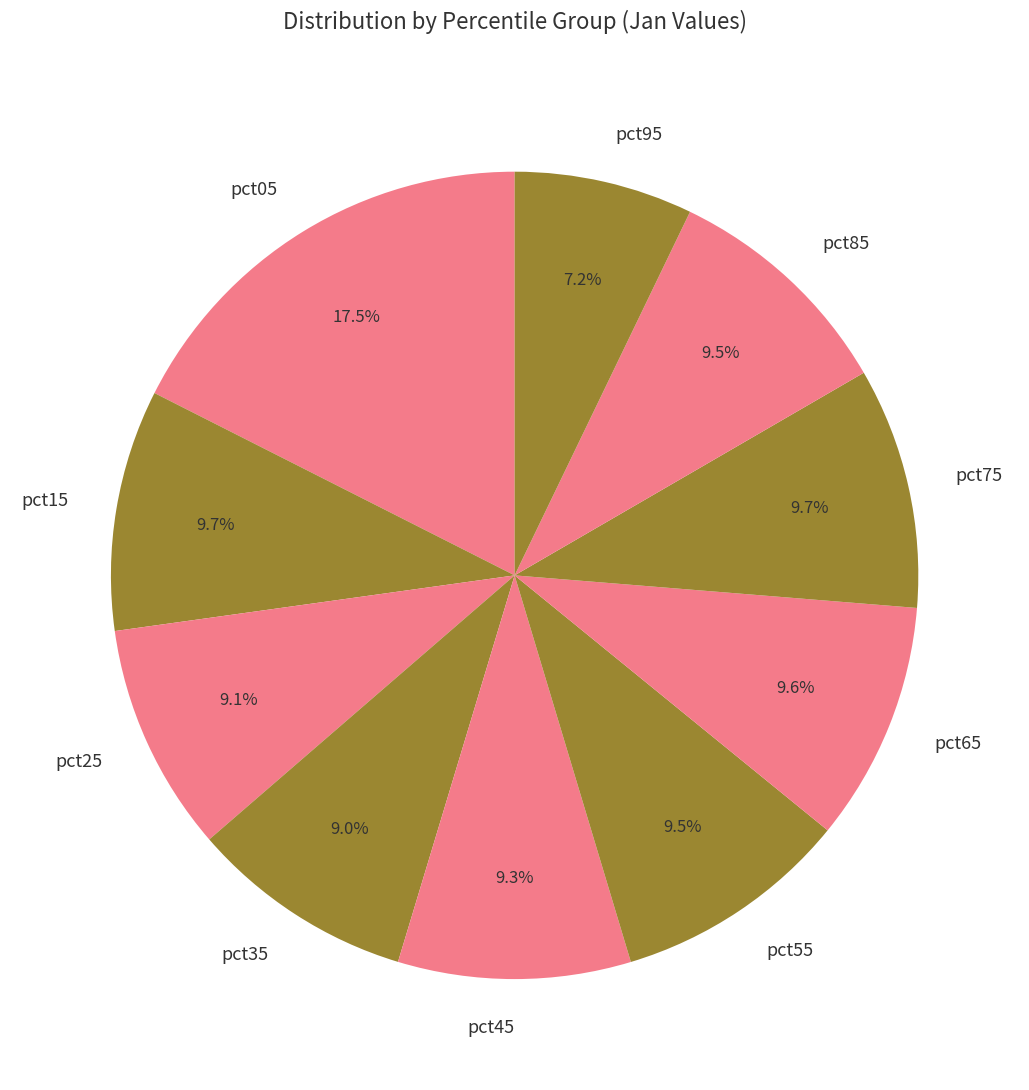

To the nearest percent, what is the average slice percentage?

10%